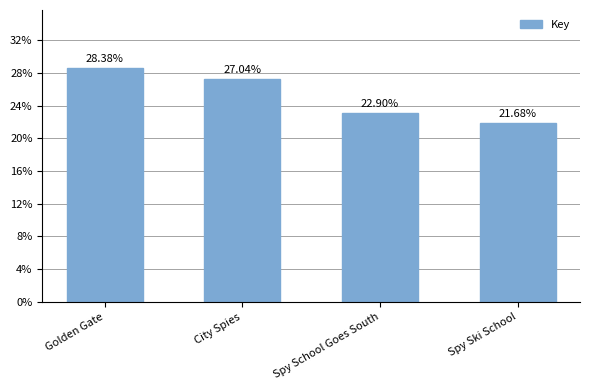

Which category has the highest value across all series?

Golden Gate